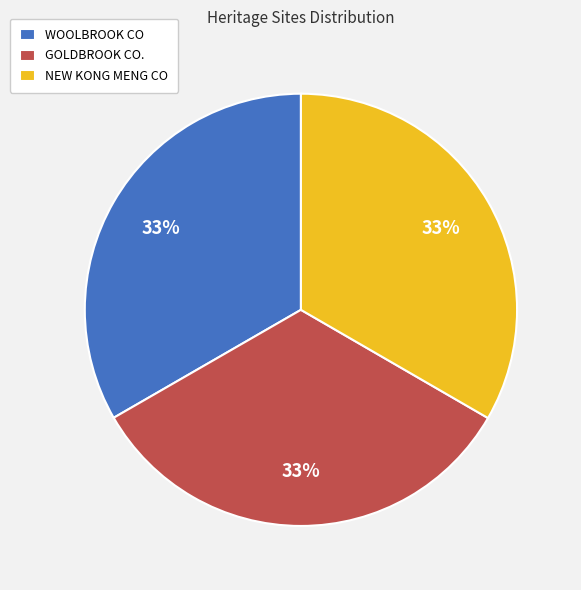

What is the ratio of the value at NEW KONG MENG CO to the value at WOOLBROOK CO?

1.0